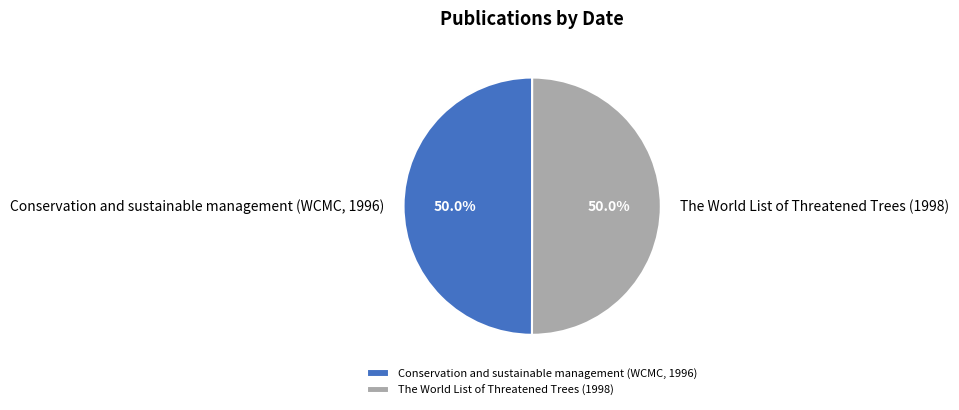

What is the ratio of the value at Conservation and sustainable management (WCMC, 1996) to the value at The World List of Threatened Trees (1998)?

1.0